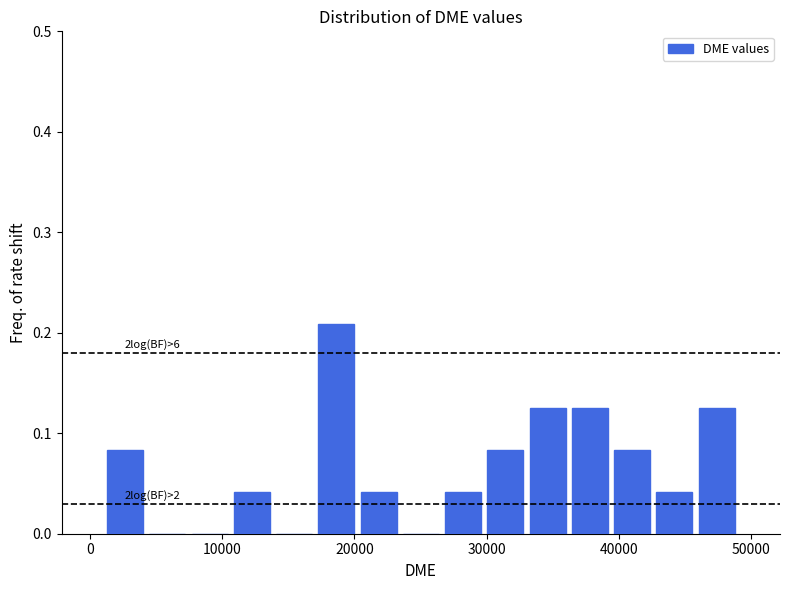

Read against the x-axis, roughly where is the centre of the tallest bar?

19000